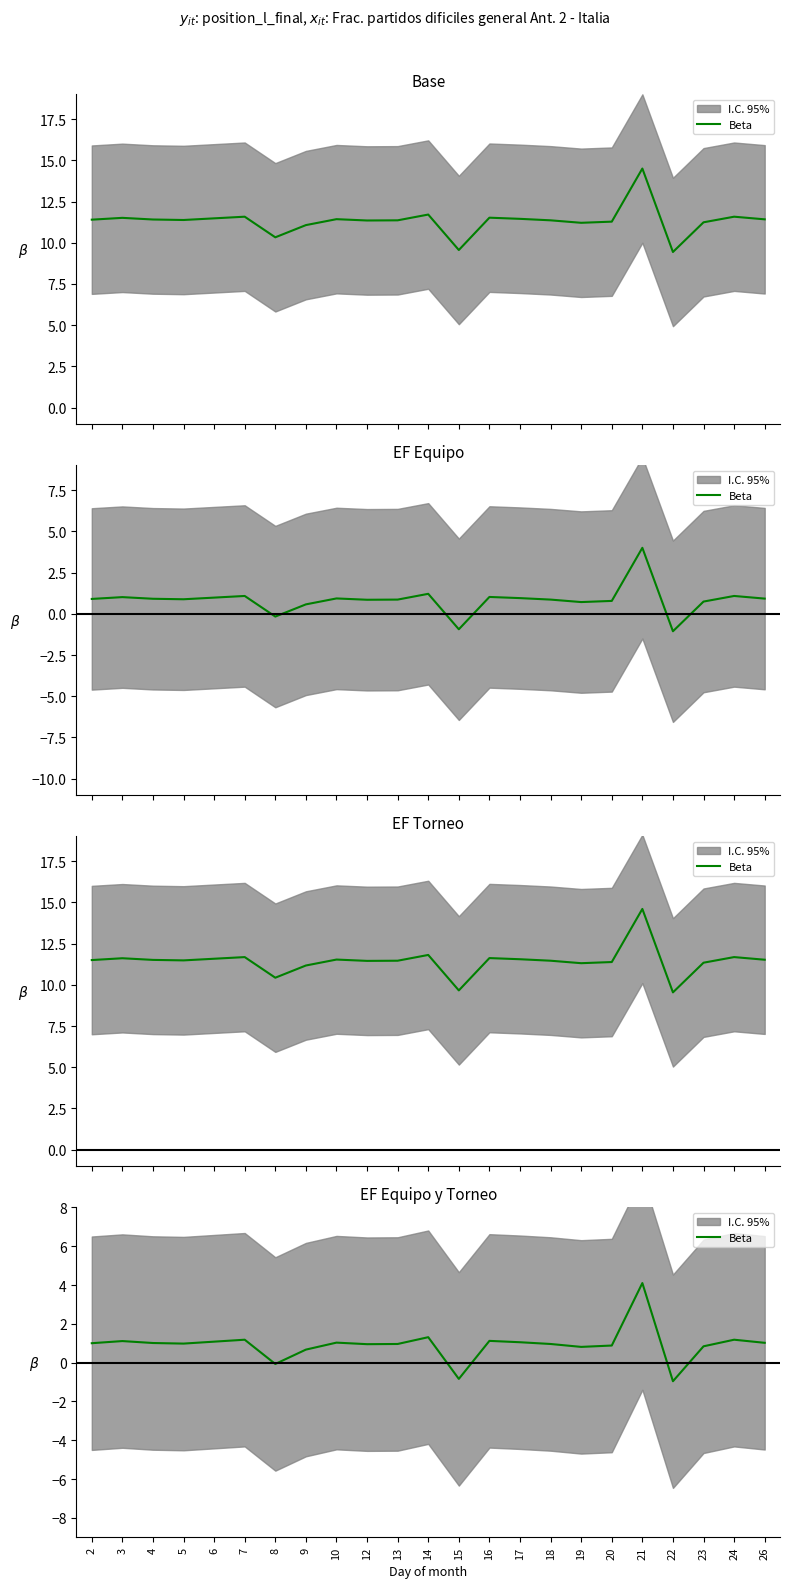

Where does the data first go above 1?

3